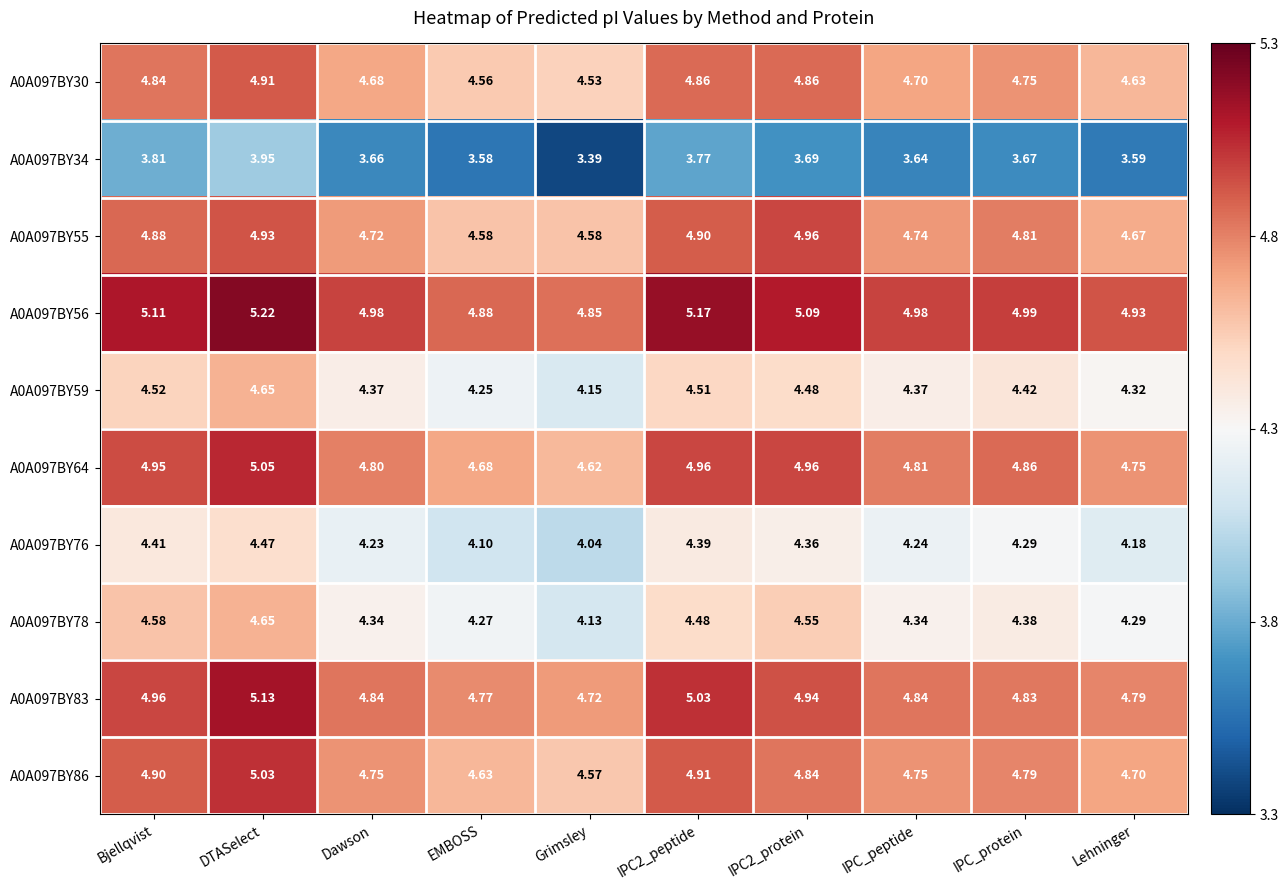

At which label is A0A097BY76 closest to 4?

Grimsley